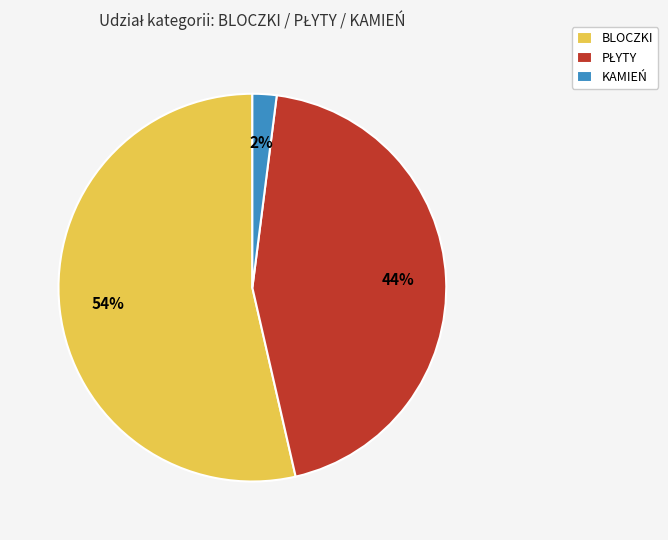

The KAMIEŃ slice represents 2% of the pie. True or false?

True